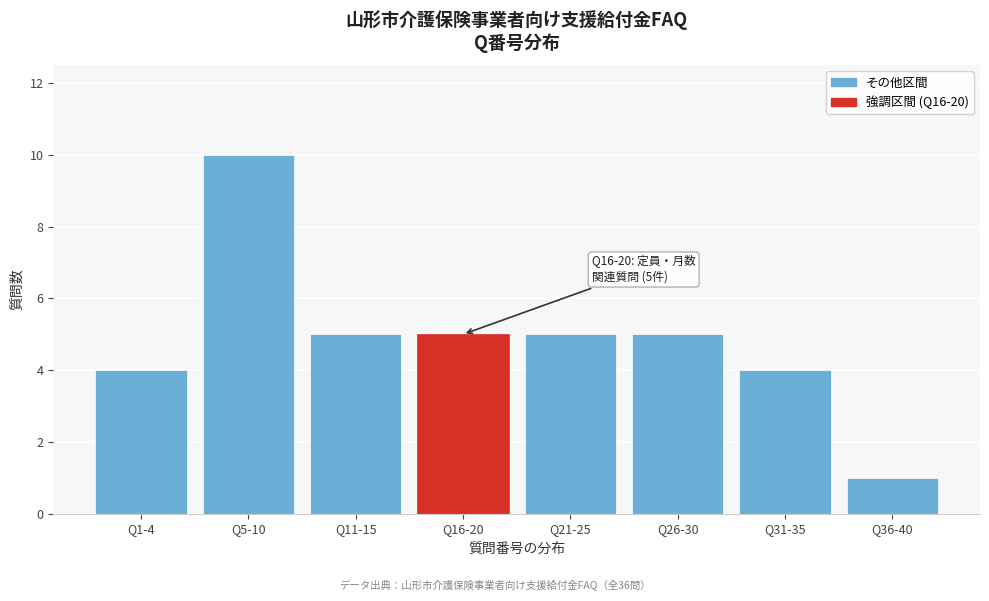

Reading right to left, extract all data points from this chart.

Q36-40=1	Q31-35=4	Q26-30=5	Q21-25=5	Q16-20=5	Q11-15=5	Q5-10=10	Q1-4=4